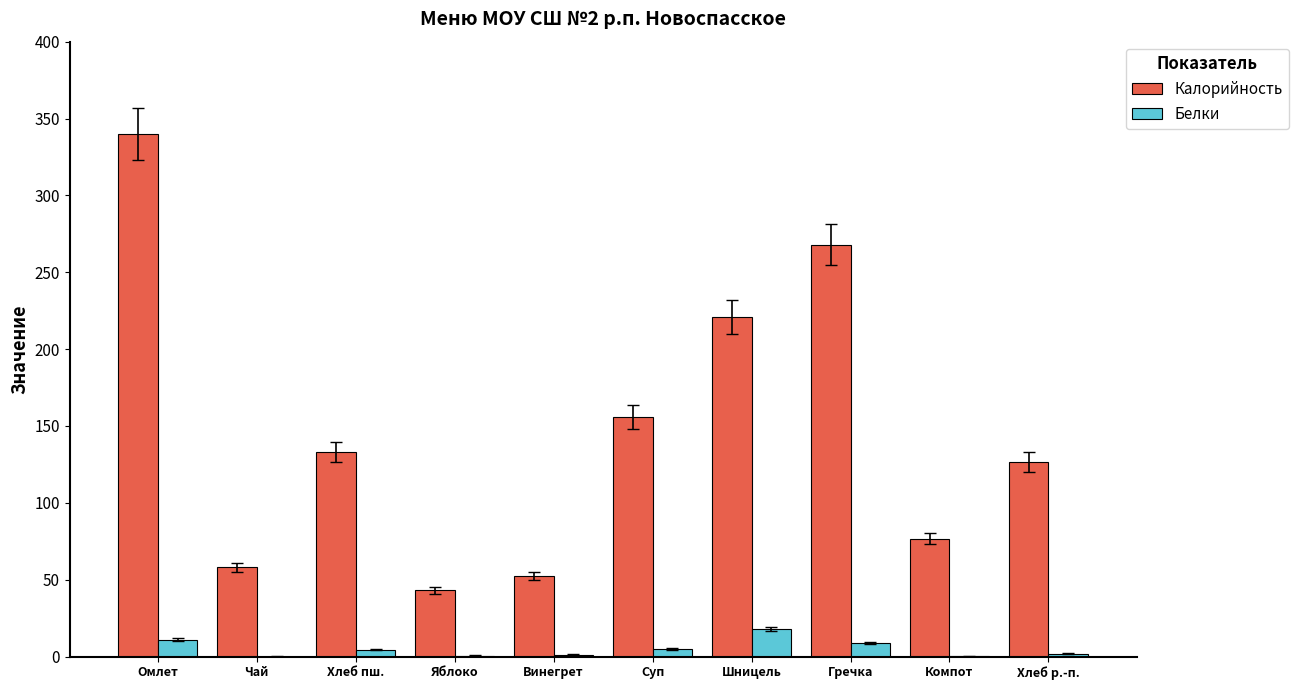

What is the greatest value displayed?

340.0